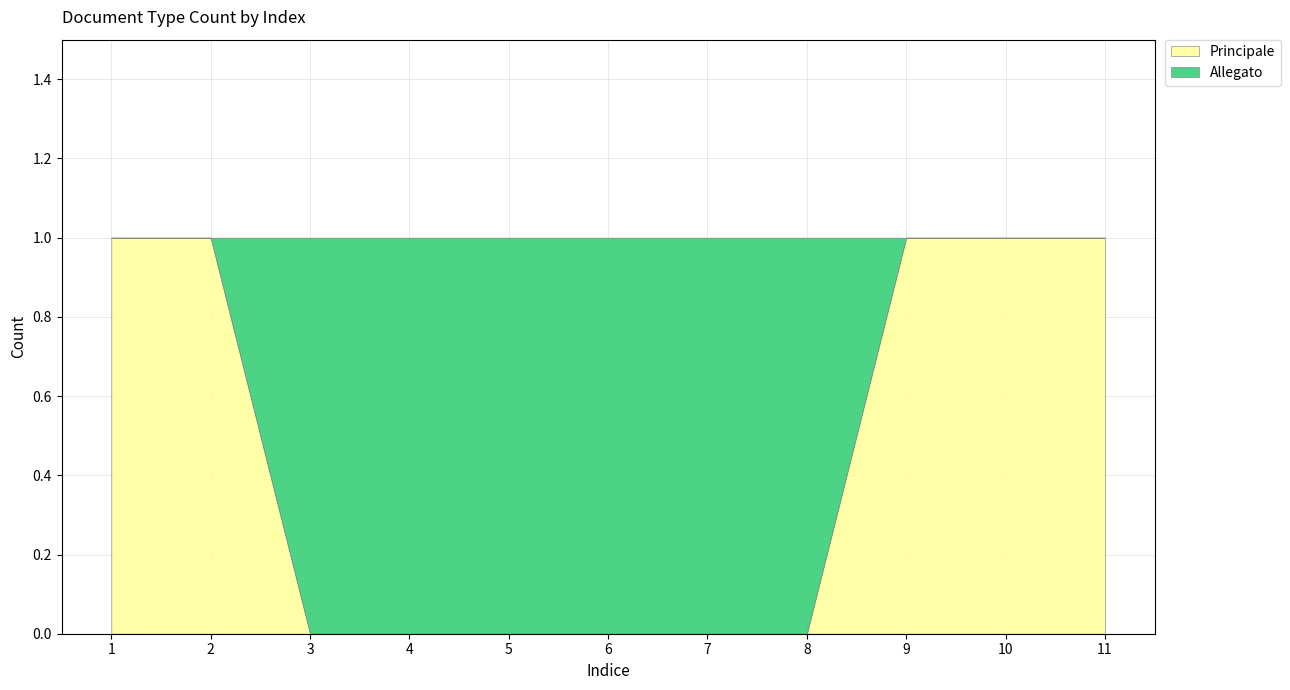

Does the chart have visible grid lines?

Yes